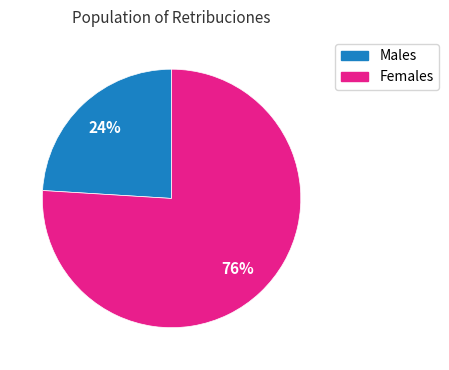

Is there a majority slice in this chart?

Yes